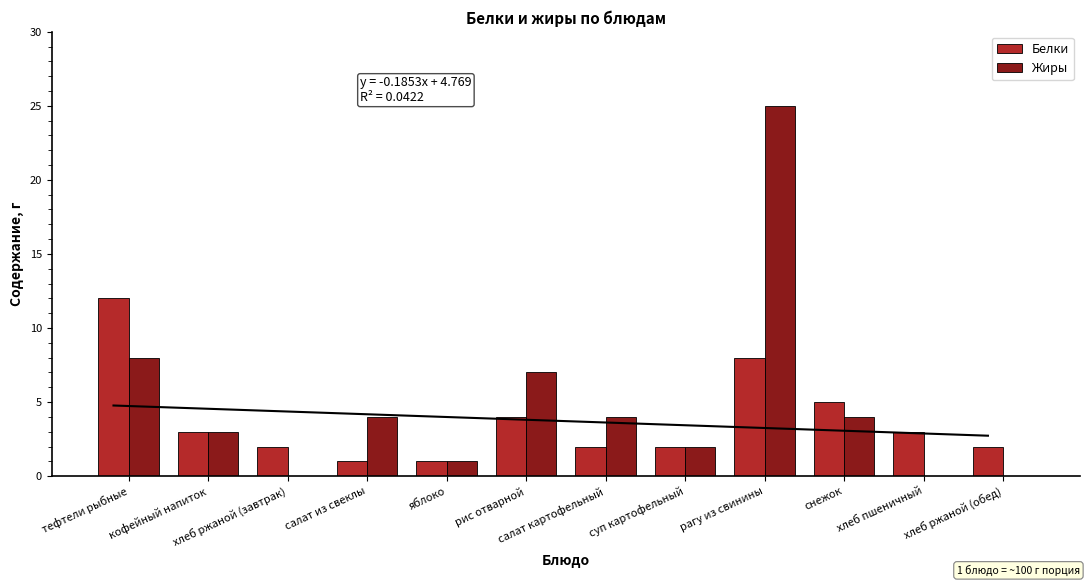

Rank the categories by Белки value from highest to lowest.

тефтели рыбные, рагу из свинины, снежок, рис отварной, кофейный напиток, хлеб пшеничный, хлеб ржаной (завтрак), салат картофельный, суп картофельный, хлеб ржаной (обед), салат из свеклы, яблоко